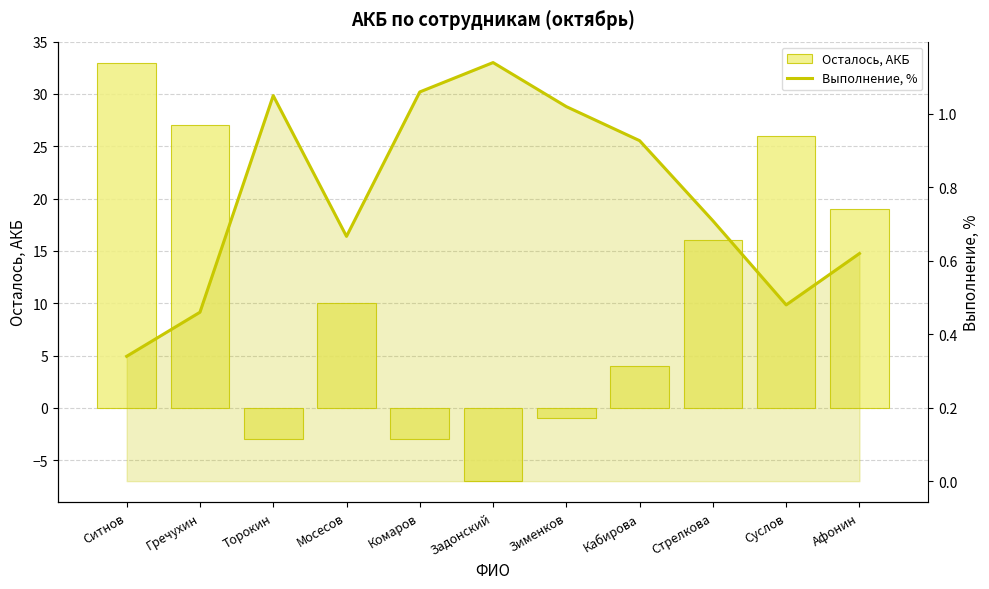

Reading left to right, list all the values displayed in this chart.

Осталось, АКБ: 33.0	27.0	-3.0	10.0	-3.0	-7.0	-1.0	4.0	16.0	26.0	19.0
Выполнение, %: 0.3	0.5	1.1	0.7	1.1	1.1	1.0	0.9	0.7	0.5	0.6